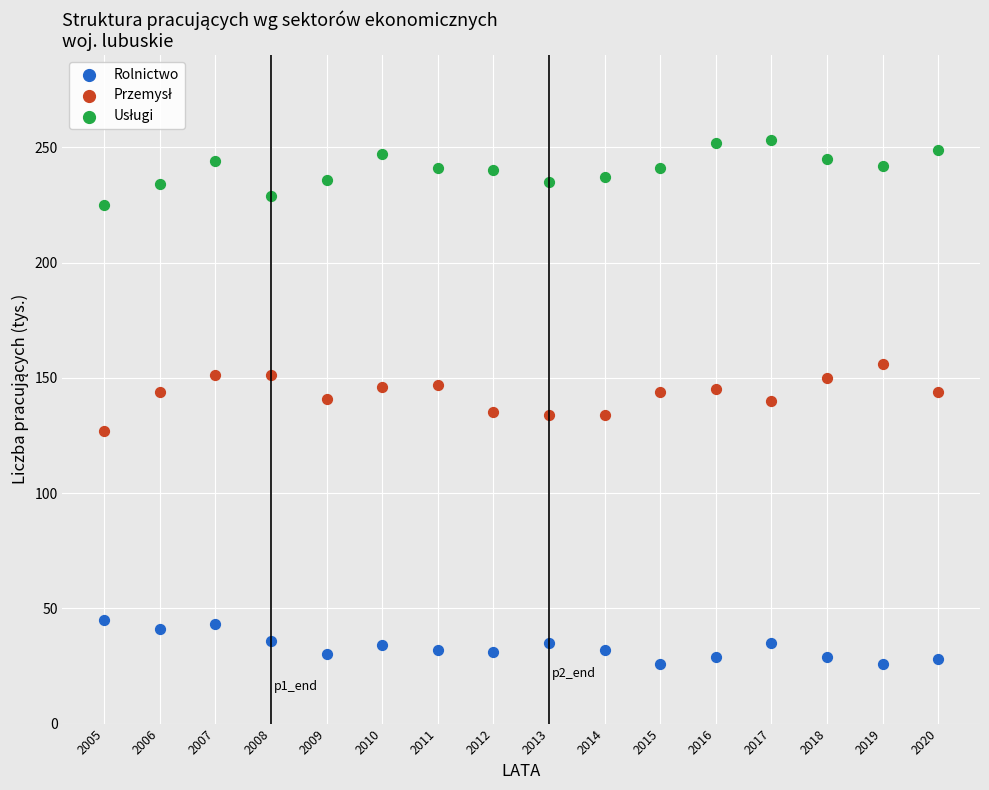

Across all data points, what is the range of X values (max minus min)?

15